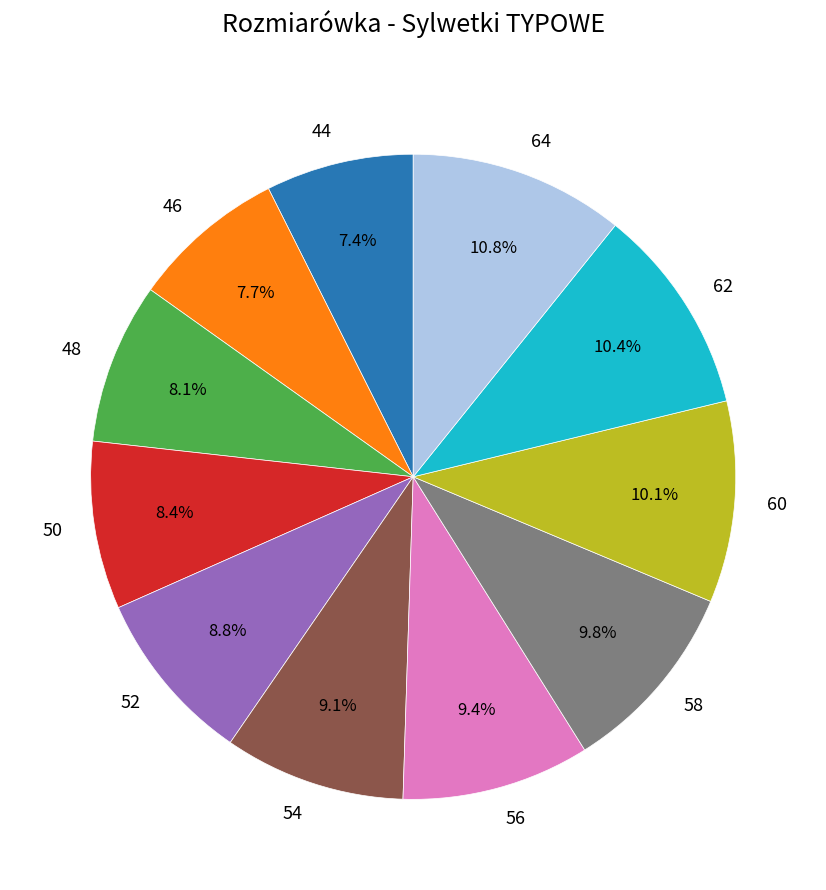

To the nearest percent, what is the difference between the 46 and 52 slice percentages?

1%